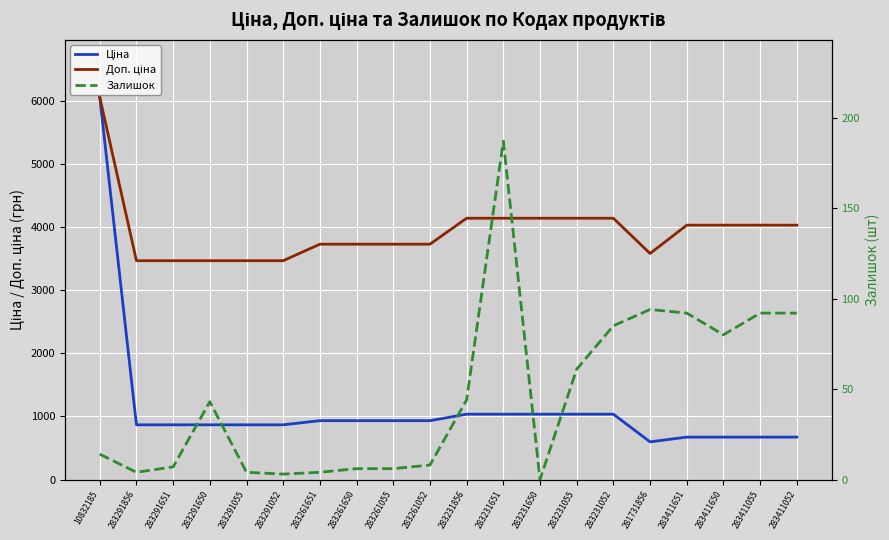

Rank the series by their maximum value, from highest to lowest.

Ціна, Доп. ціна, Залишок